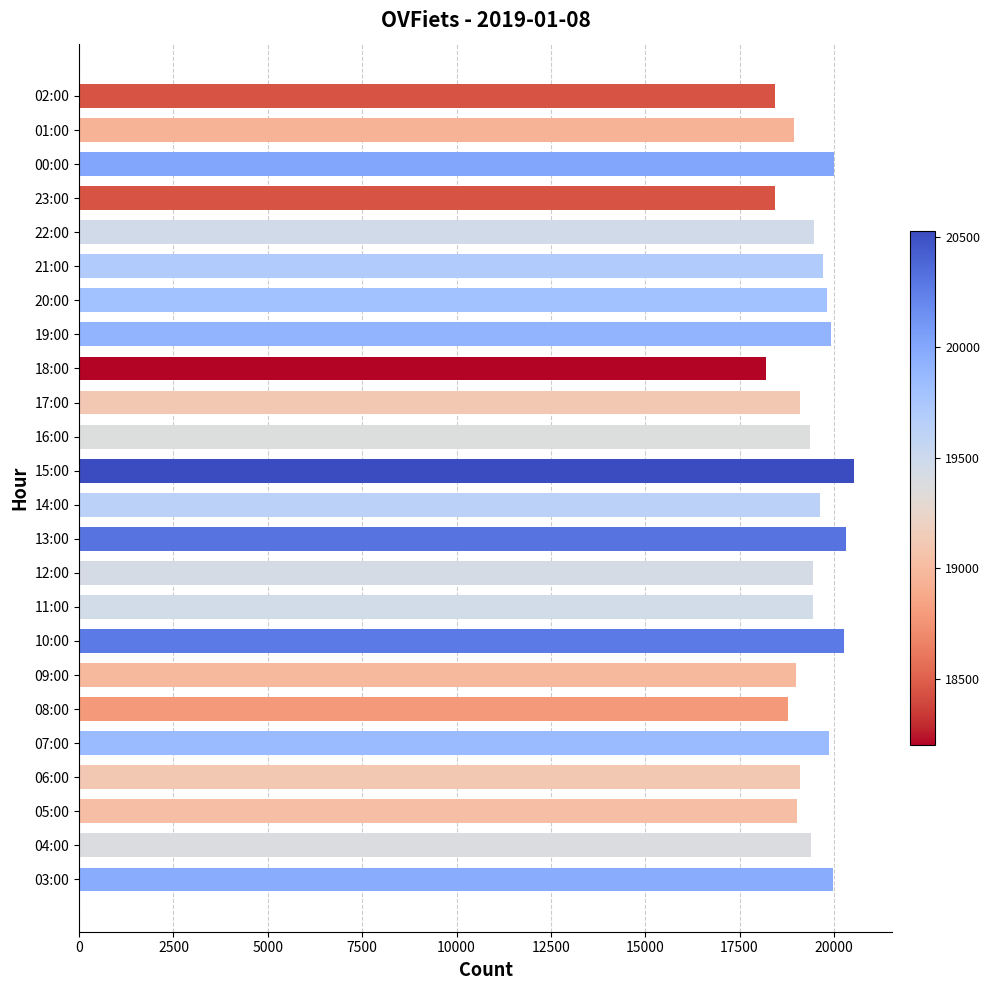

How many data points are less than 19456?

12